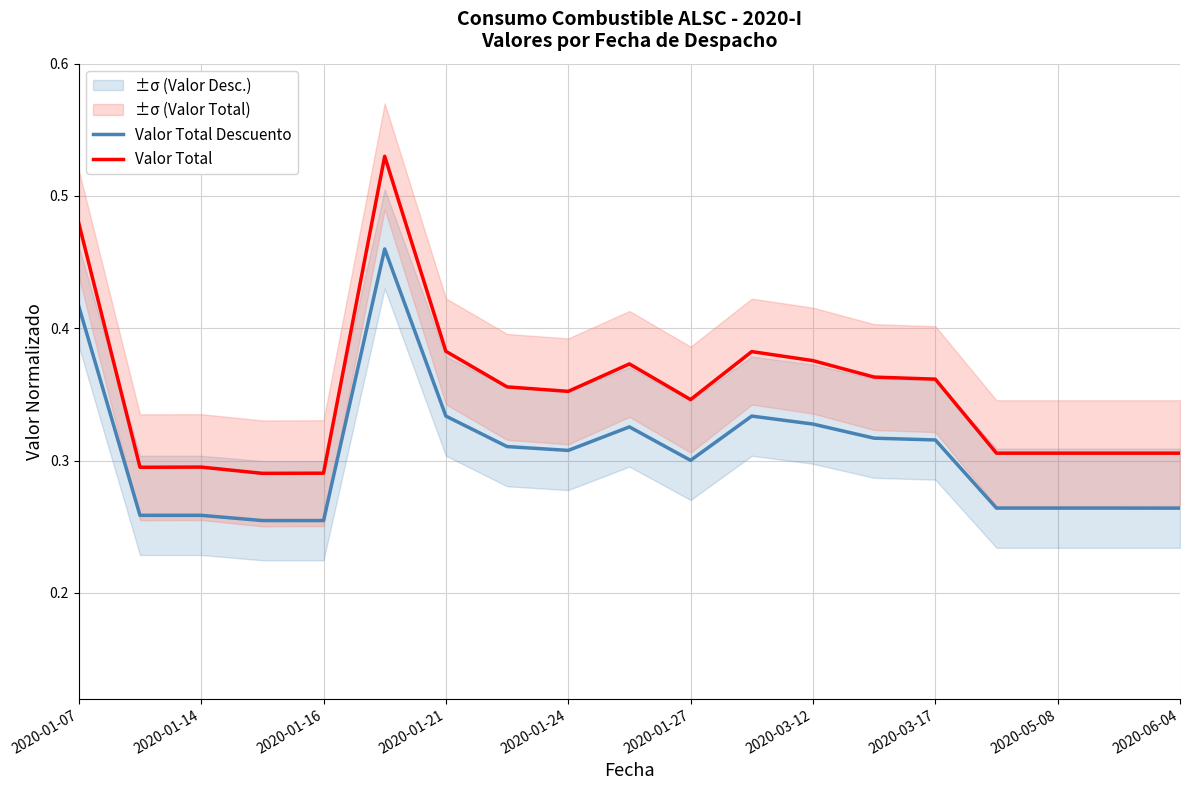

List the series in order of their peak value, highest first.

Valor Total, Valor Total Descuento